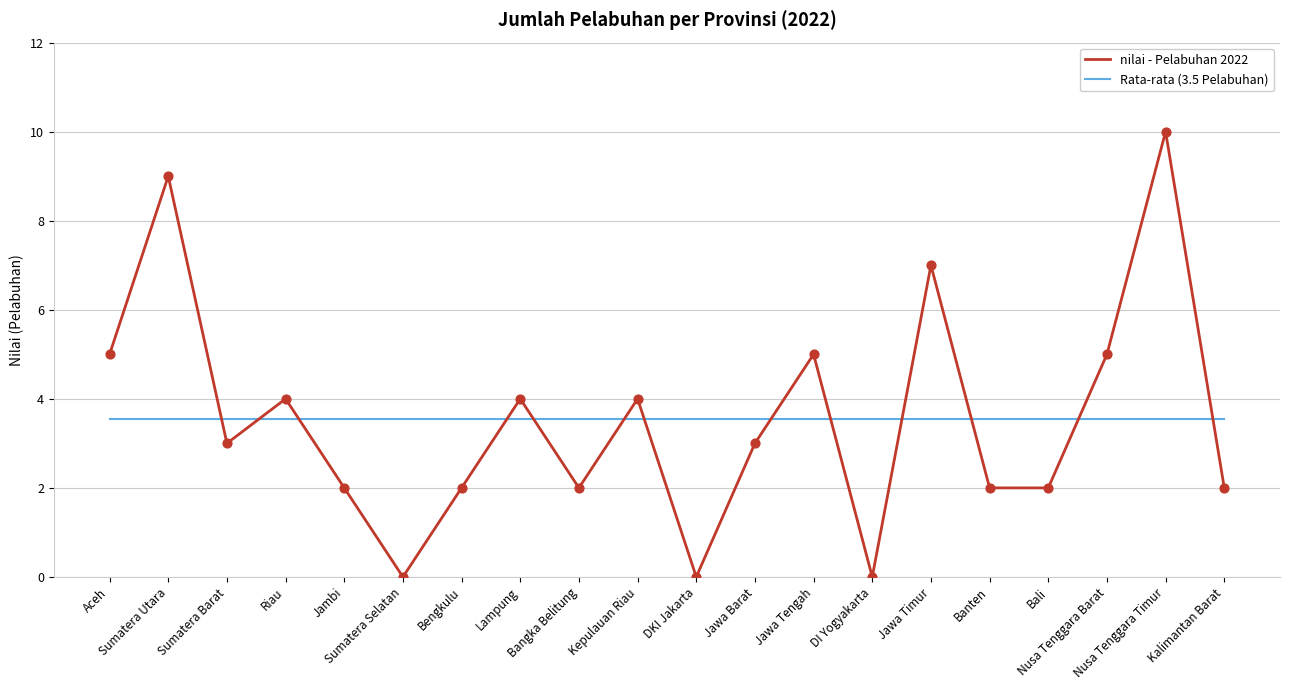

True or false: nilai - Pelabuhan 2022 and Rata-rata (3.5 Pelabuhan) cross at least once.

True